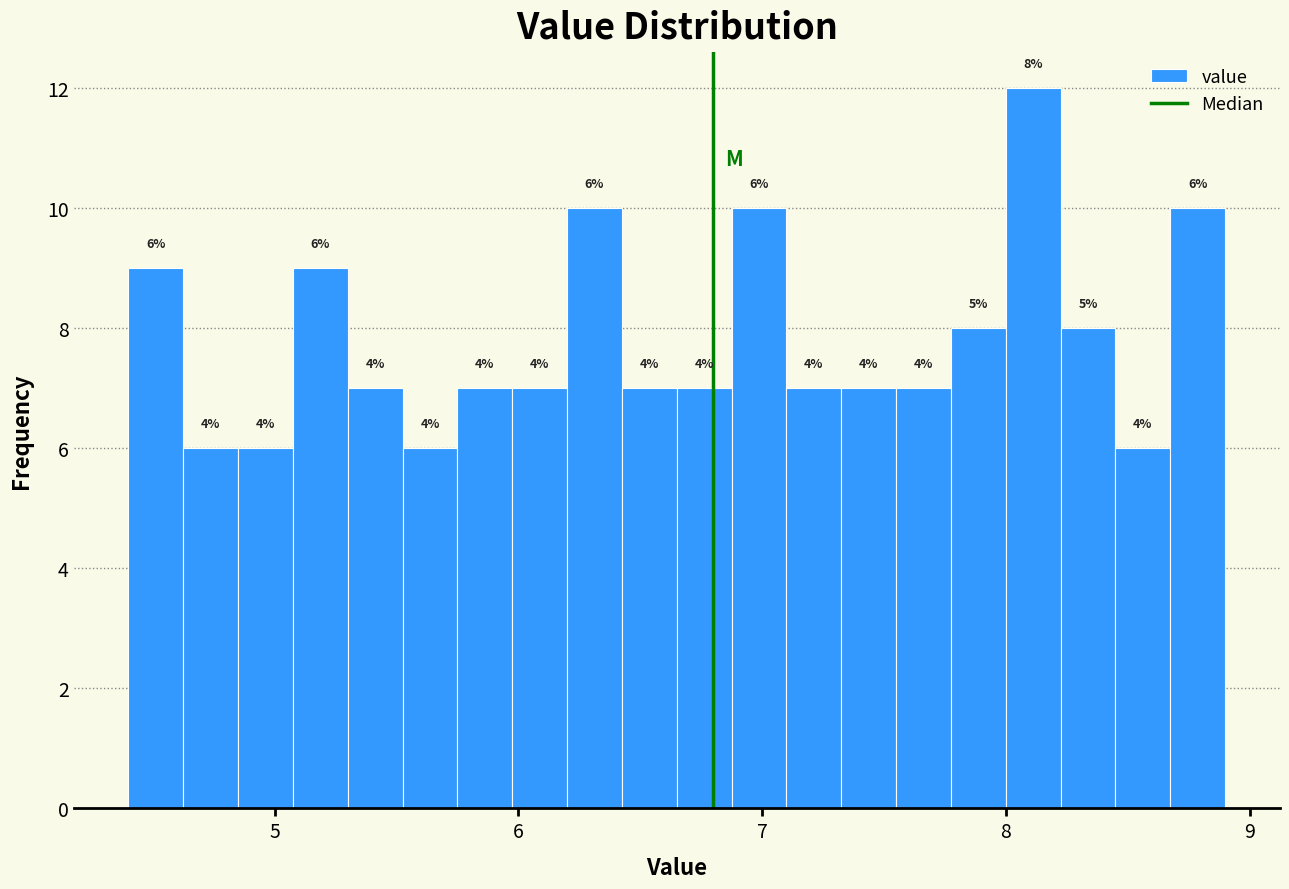

Read against the x-axis, roughly where is the centre of the tallest bar?

8.1